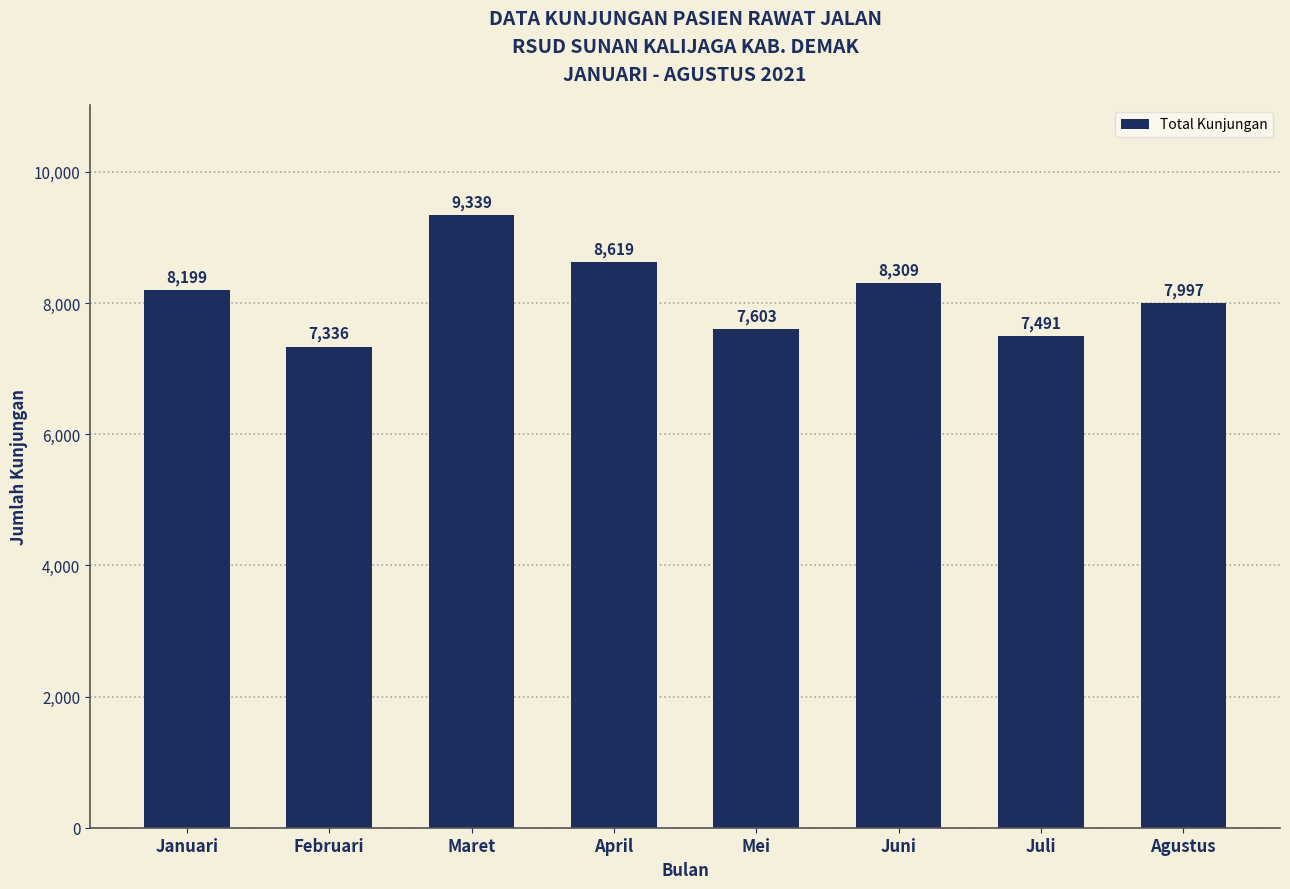

List the labels in order of value, smallest first.

Februari, Juli, Mei, Agustus, Januari, Juni, April, Maret